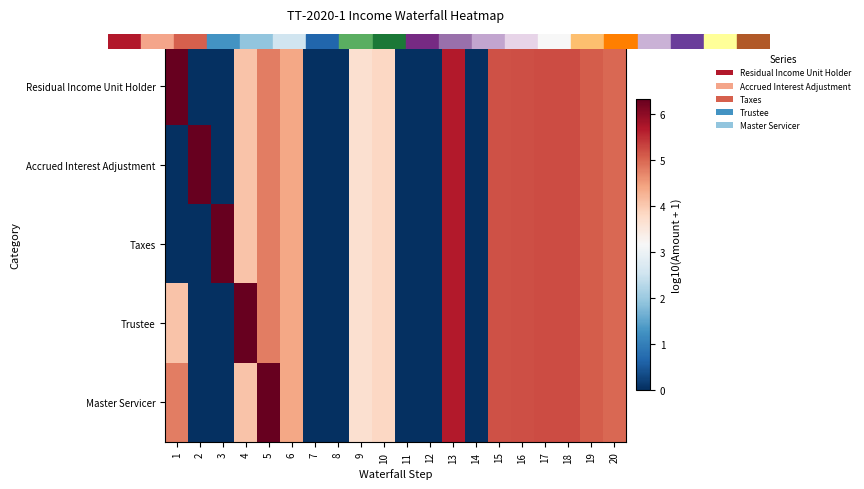

Which series has the largest total across all categories?

Residual Income Unit Holder